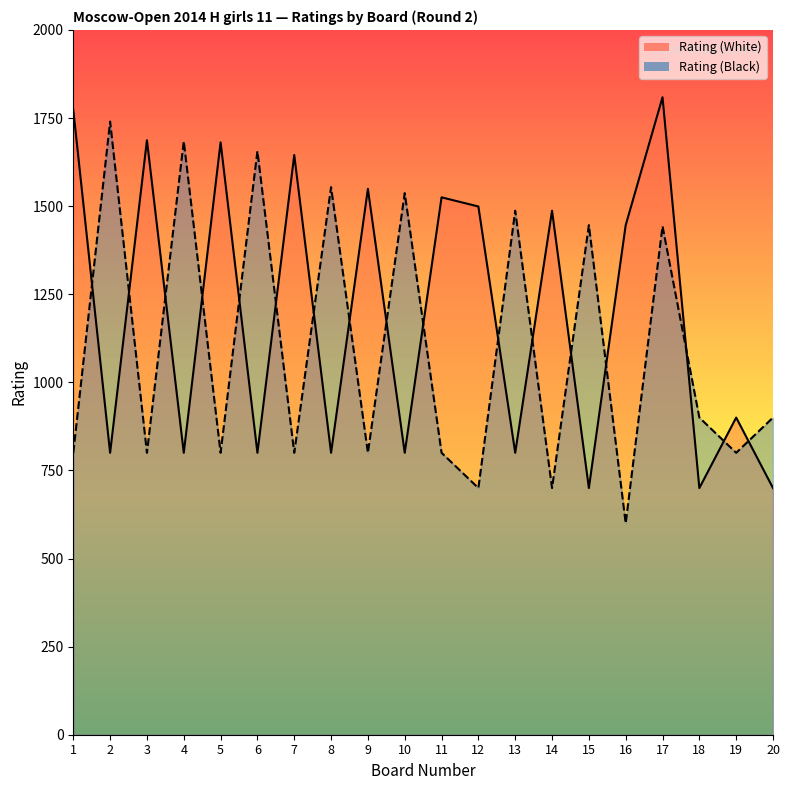

The value of Rating (Black) at 9 is 800. True or false?

True